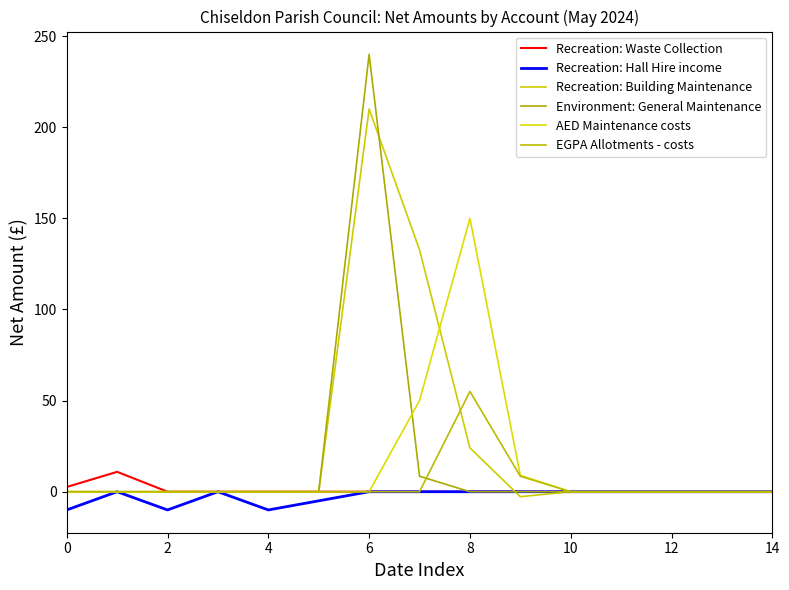

Is this an area chart (filled region under the line)?

No